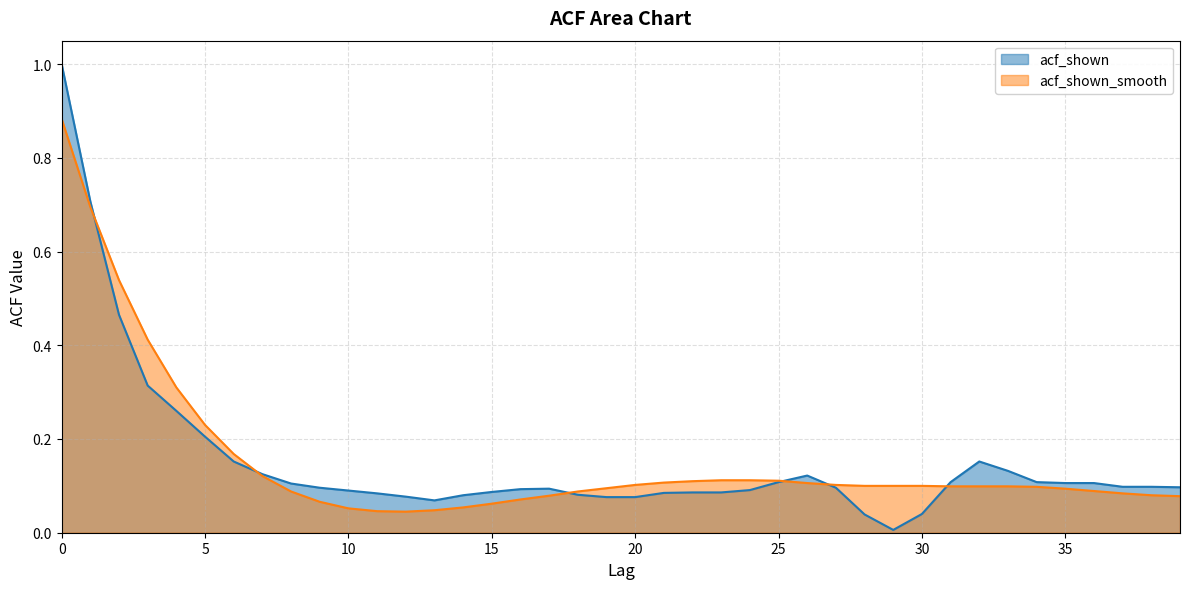

List the series in order of their peak value, highest first.

acf_shown, acf_shown_smooth